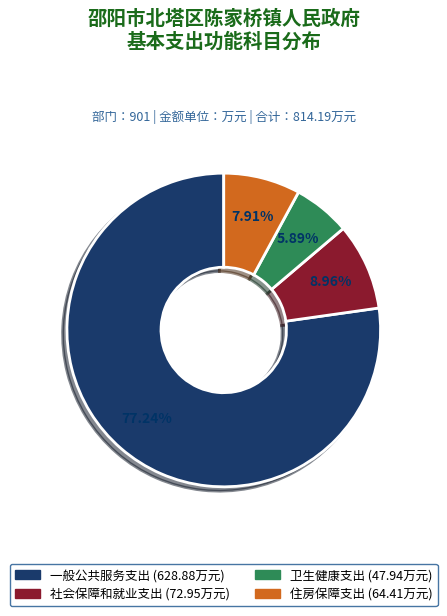

What is the smallest slice in the pie chart?

卫生健康支出